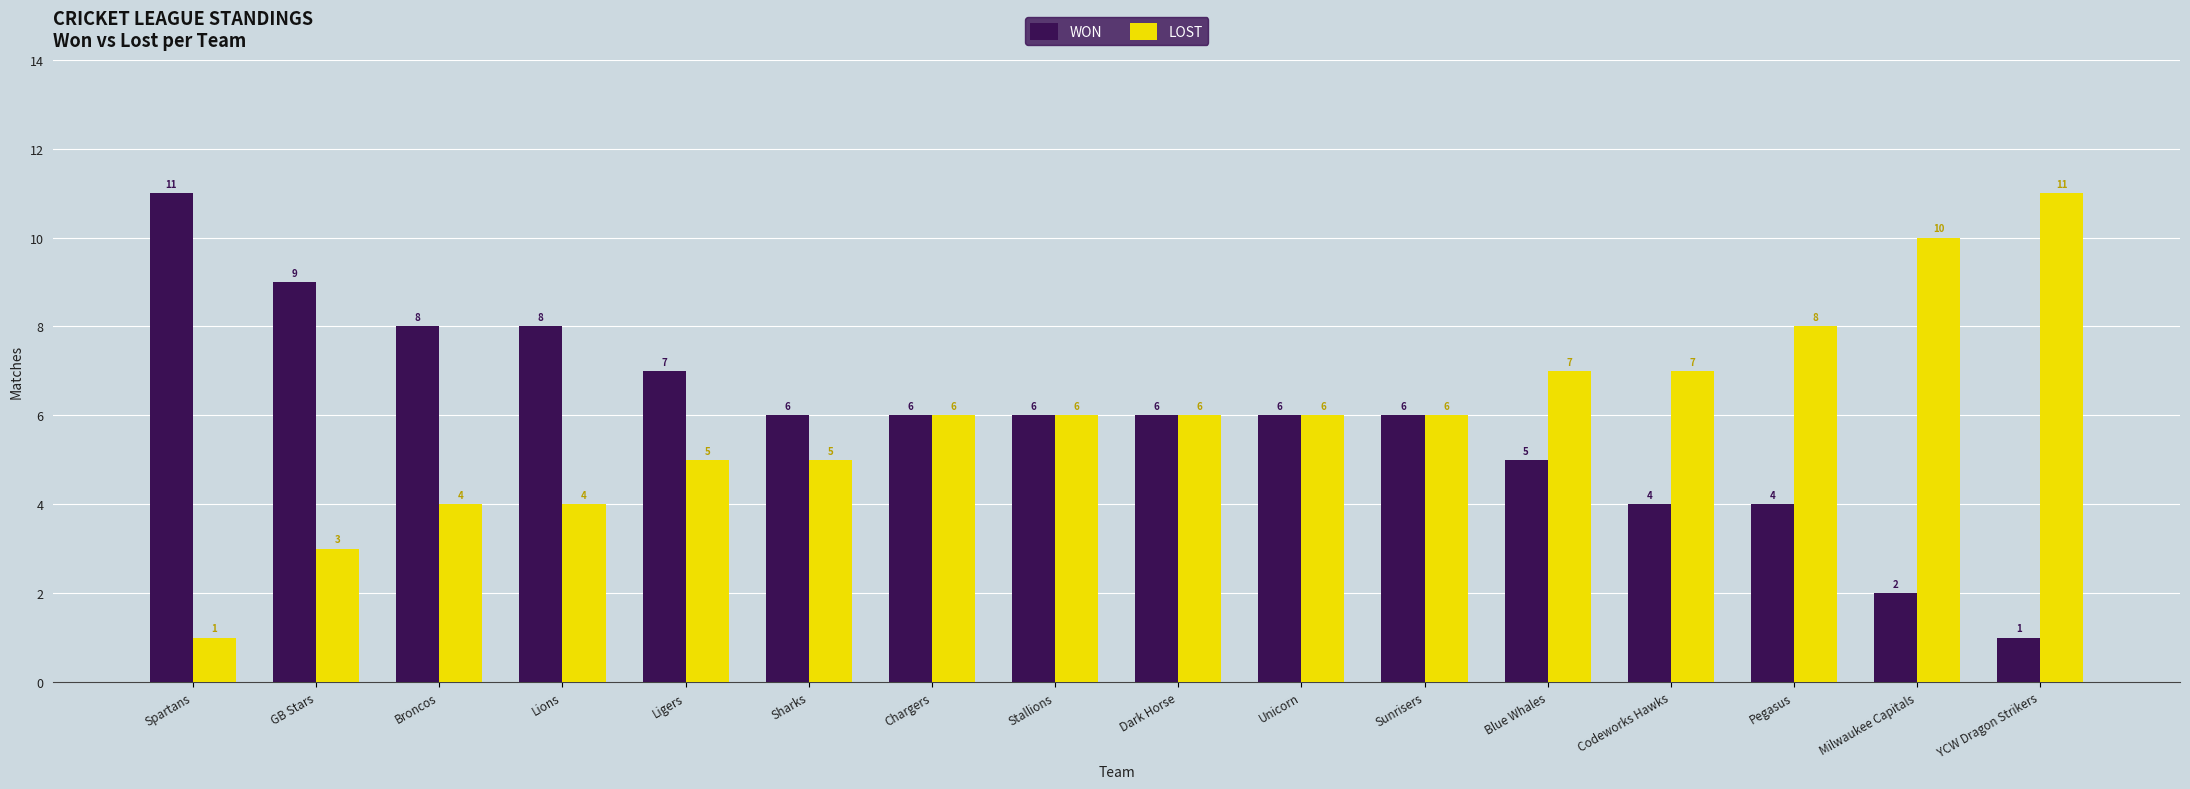

What value does the WON series have at Dark Horse?

6